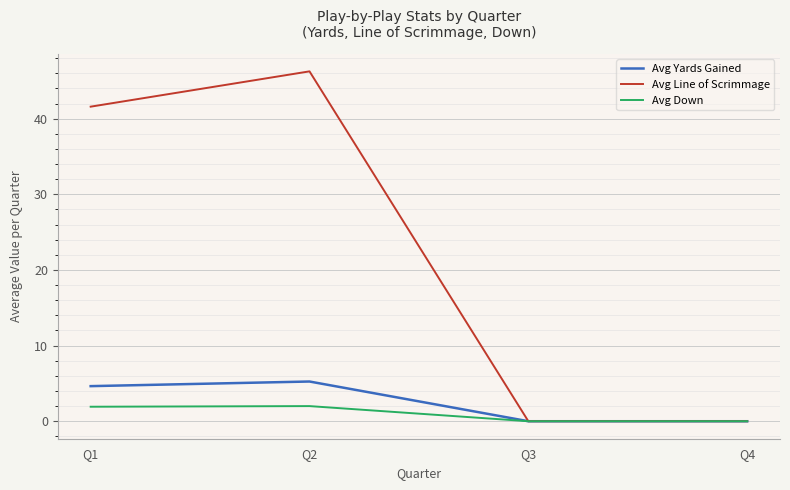

List the series in order of their peak value, lowest first.

Avg Down, Avg Yards Gained, Avg Line of Scrimmage